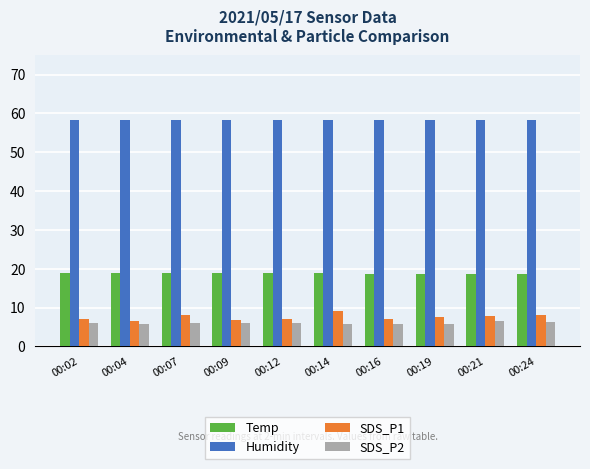

True or false: SDS_P2 has a value of 8.5 at 00:09.

False